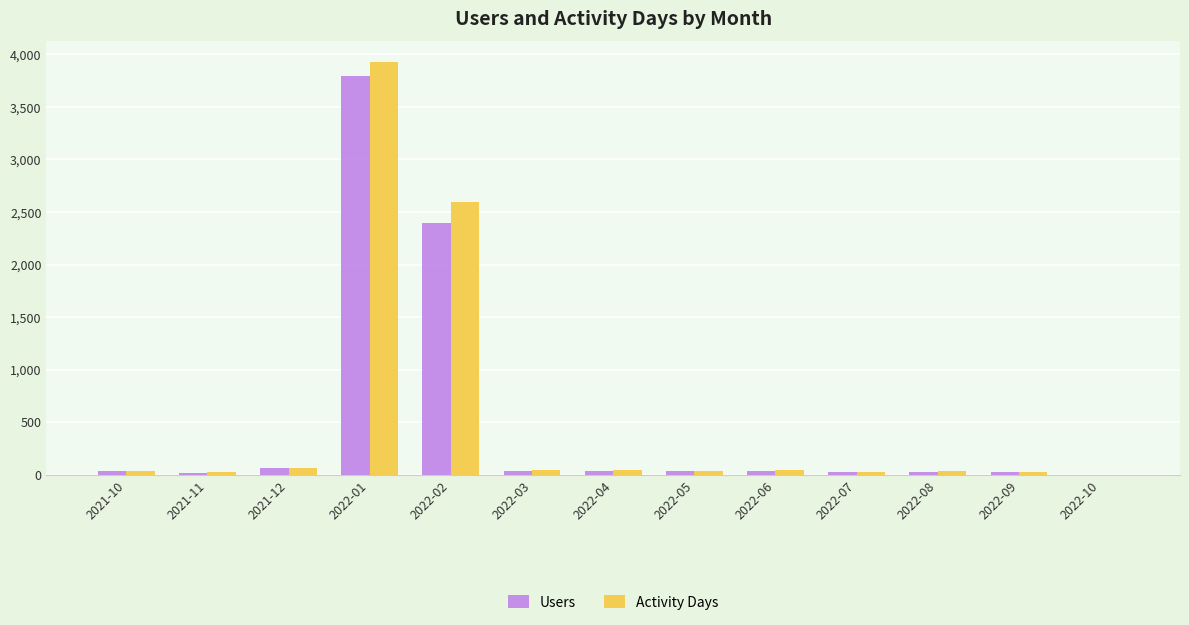

How many distinct data groups are displayed?

2